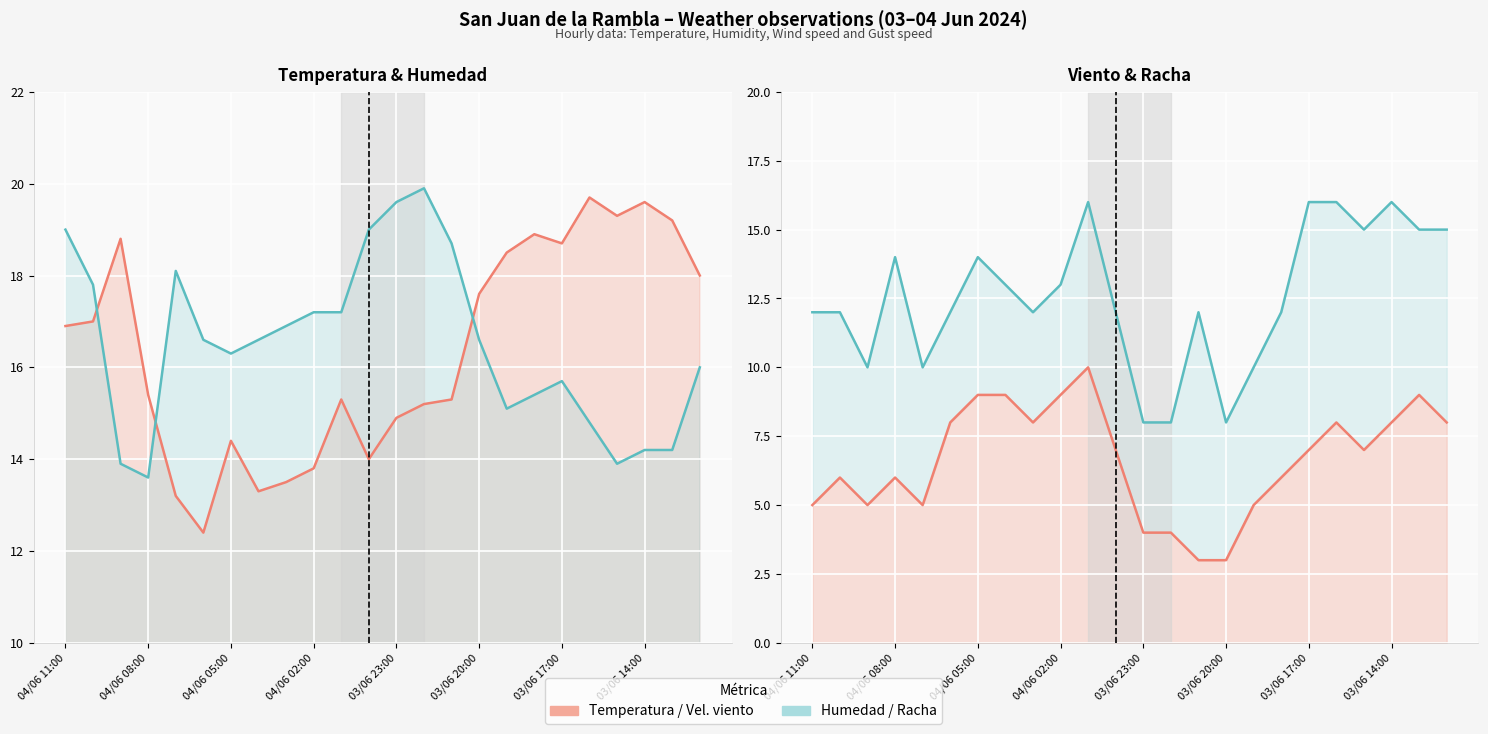

Rank the series at 04/06 11:00 from lowest to highest value.

Velocidad del viento (km/h), Racha (km/h), Temperatura (ºC), Humedad (%) [scaled]